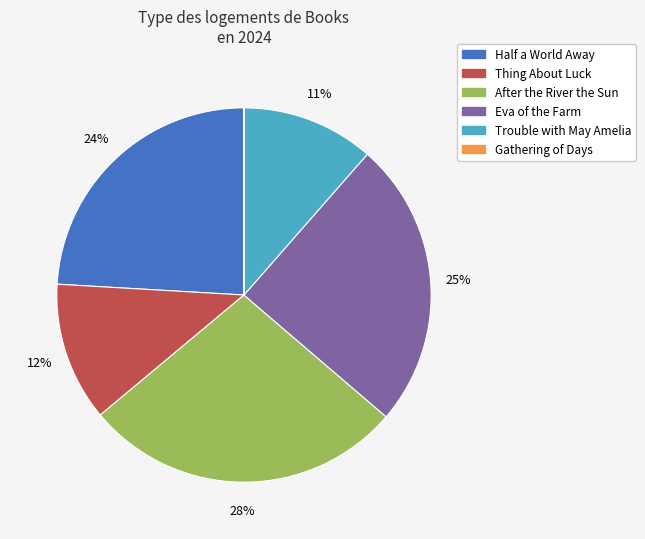

Is the sum of Eva of the Farm and Half a World Away greater than half?

No